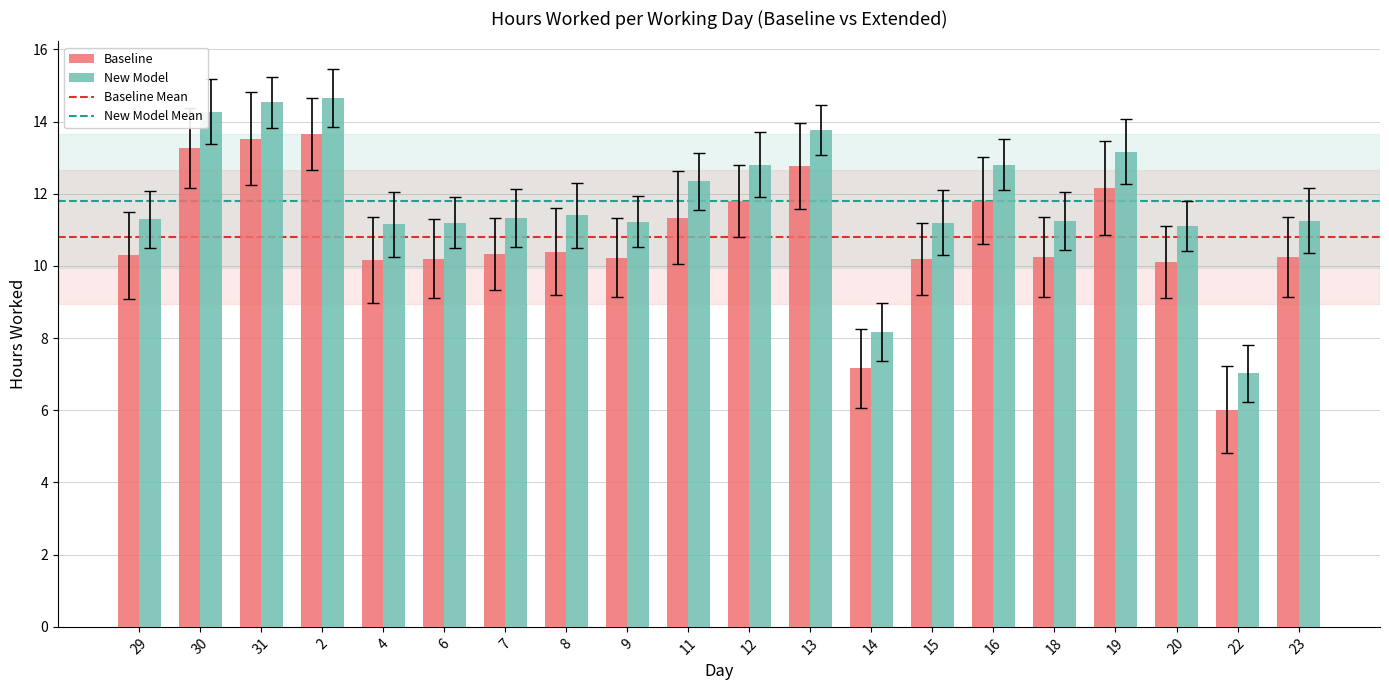

At 6, list the series in order from largest to smallest.

New Model, Baseline